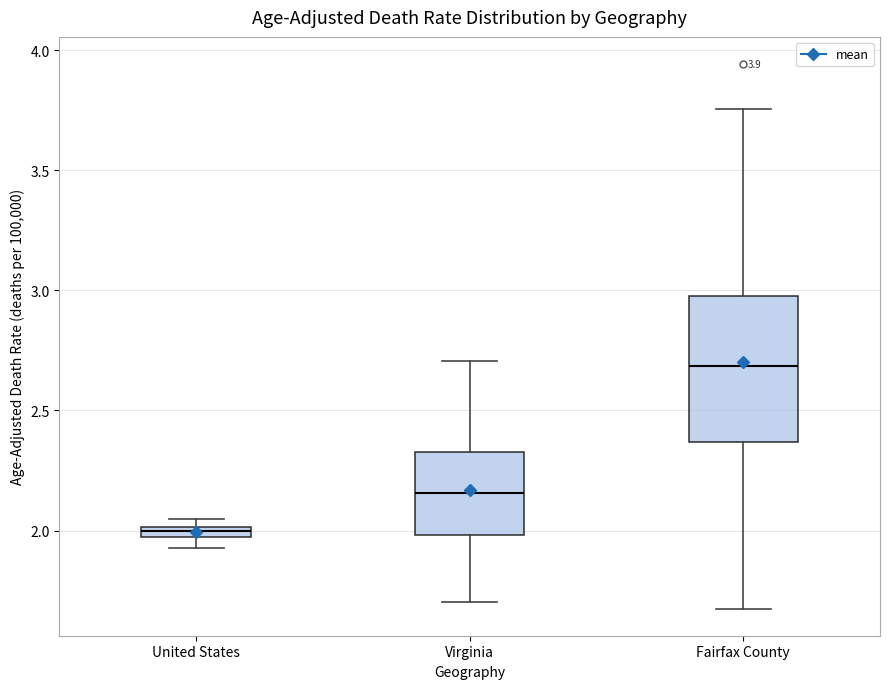

Which box is the tallest, from its lower edge to its upper edge?

Fairfax County